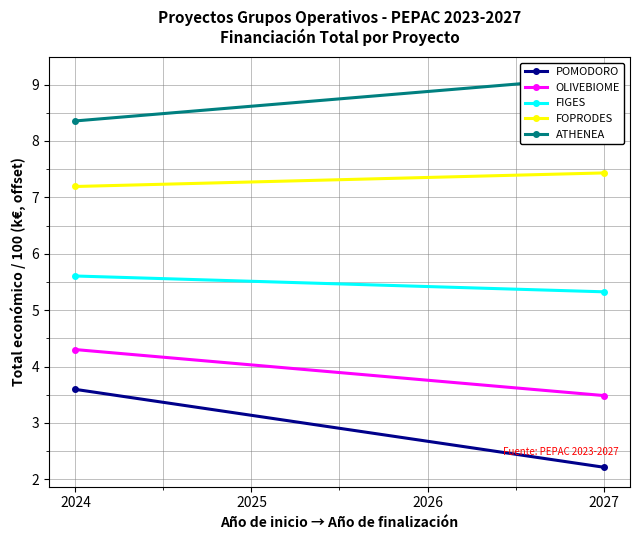

Reading left to right, extract all data points from this chart.

POMODORO: 3.6	2.2
OLIVEBIOME: 4.3	3.5
FIGES: 5.6	5.3
FOPRODES: 7.2	7.4
ATHENEA: 8.4	9.1